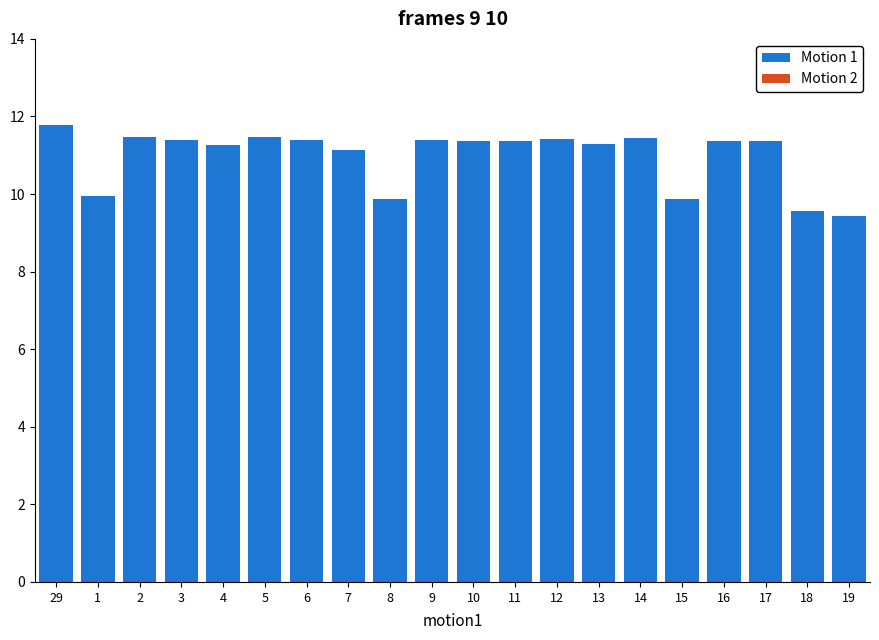

What is the label of the 16th bar from the right?

4